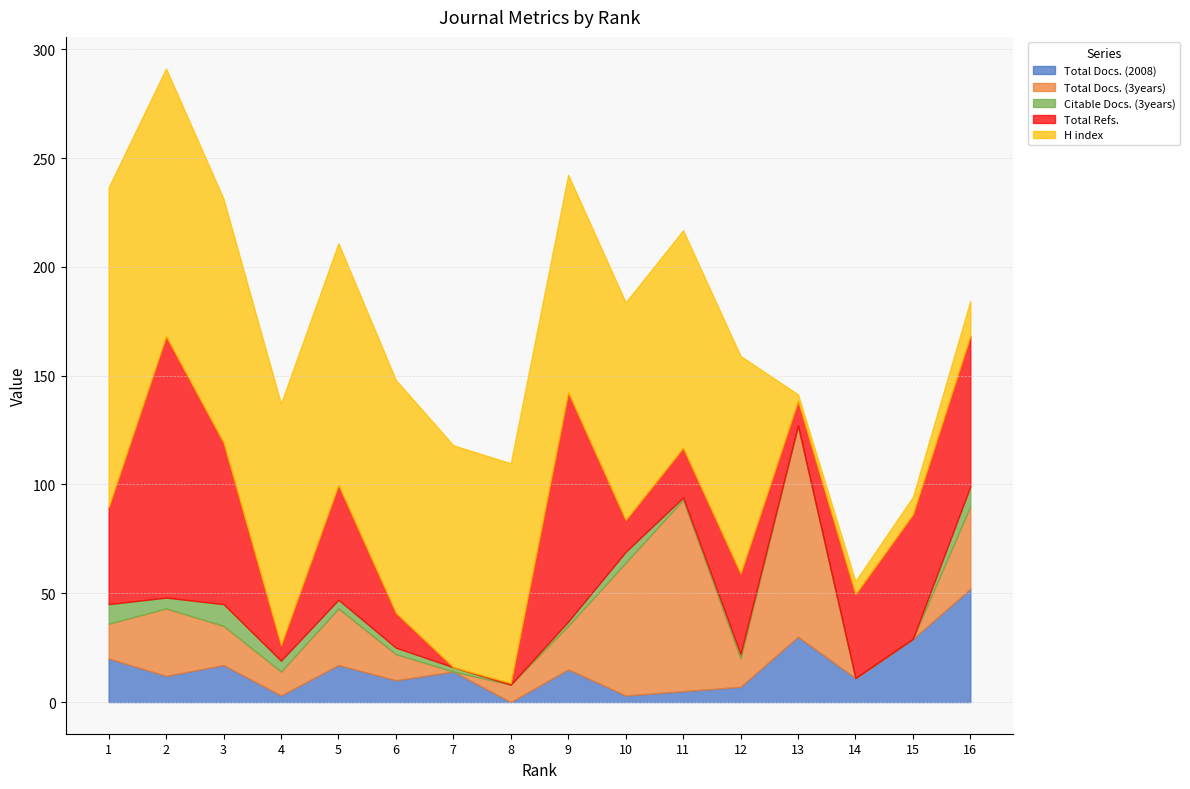

What are all the series names shown in the legend?

Total Docs. (2008), Total Docs. (3years), Citable Docs. (3years), Total Refs., H index